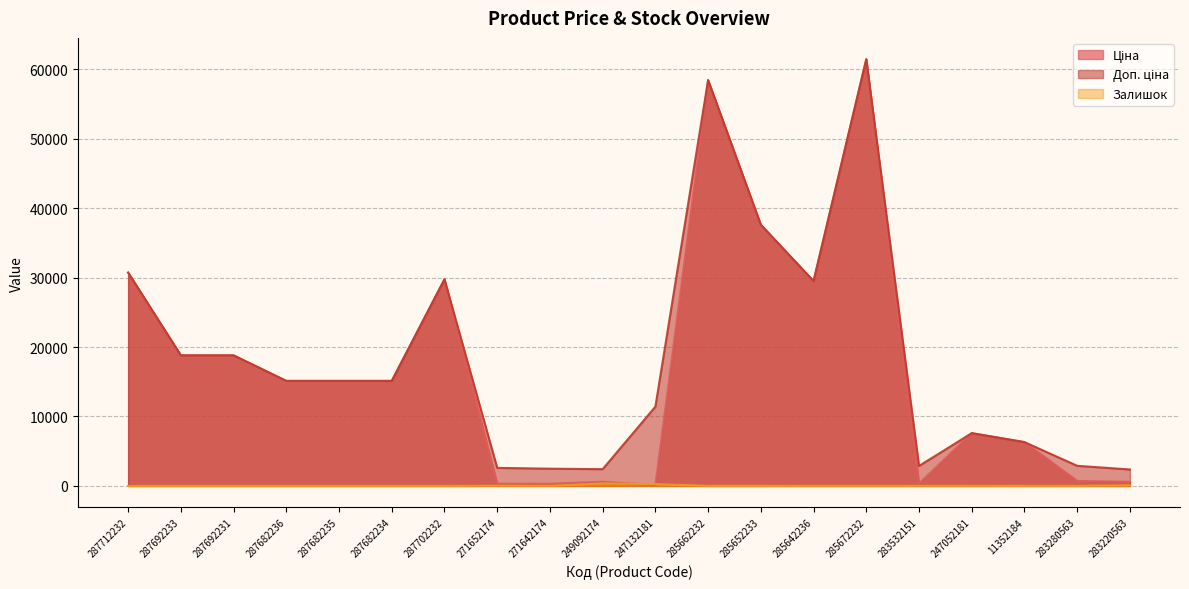

Where is the first local maximum for Ціна?

287702232